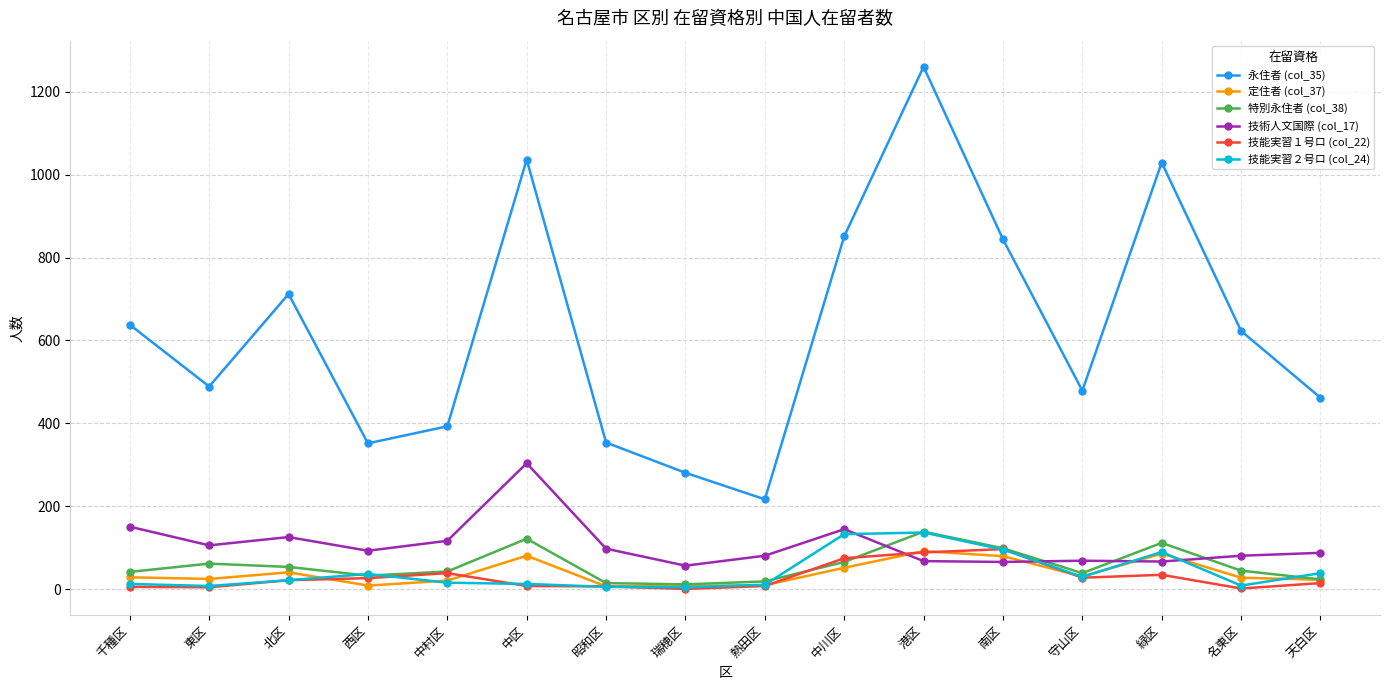

What position from the right is 中川区?

7